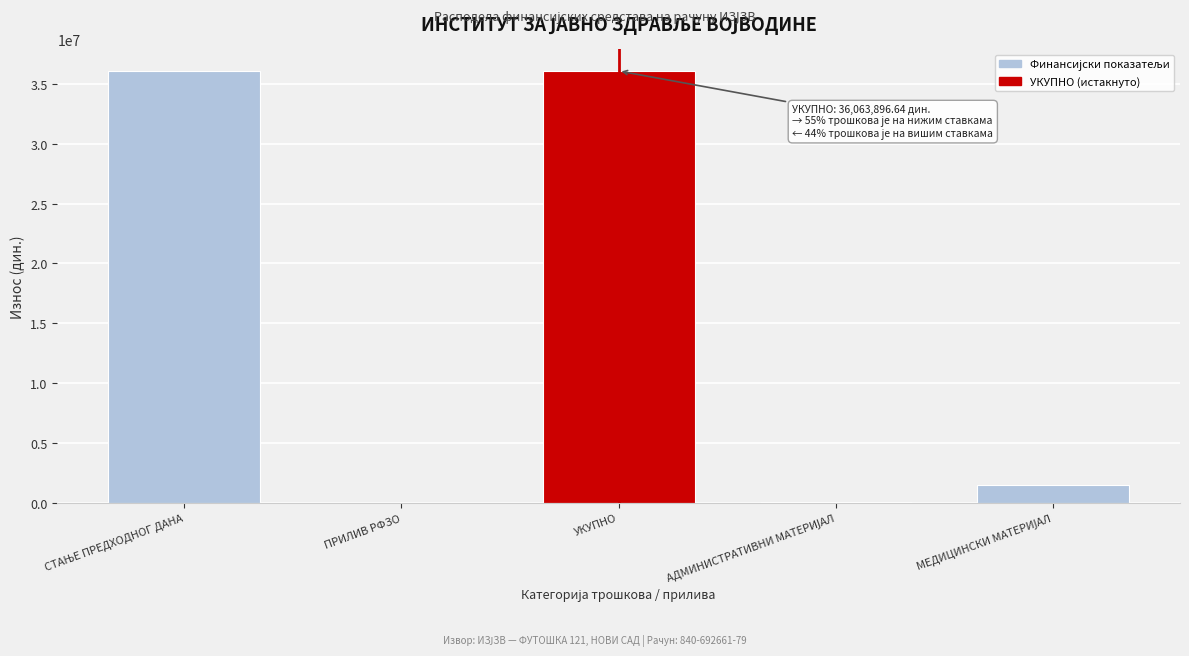

What is the greatest value displayed?

36063896.6